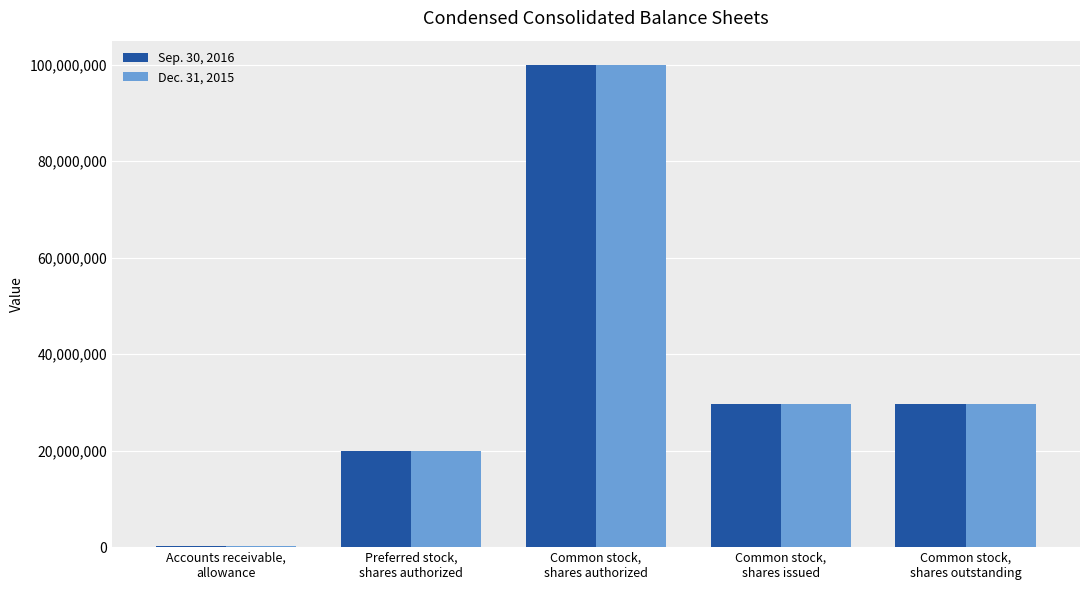

Reading left to right, list all the values displayed in this chart.

Sep. 30, 2016: Accounts receivable,
allowance=268326	Preferred stock,
shares authorized=20000000	Common stock,
shares authorized=100000000	Common stock,
shares issued=29659498	Common stock,
shares outstanding=29659498
Dec. 31, 2015: Accounts receivable,
allowance=233951	Preferred stock,
shares authorized=20000000	Common stock,
shares authorized=100000000	Common stock,
shares issued=29576998	Common stock,
shares outstanding=29576998